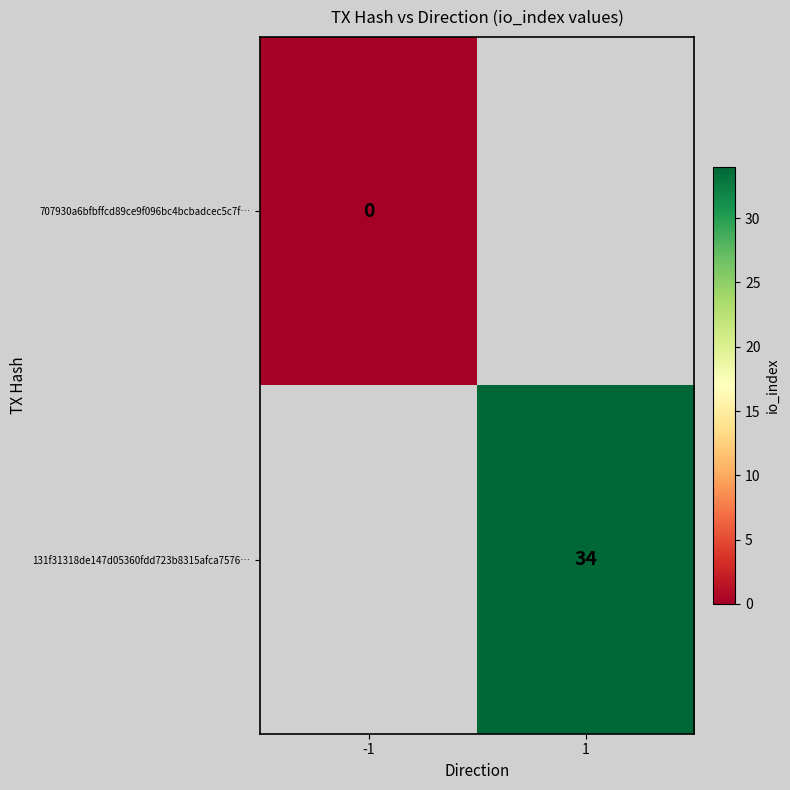

The value of 131f31318de147d05360fdd723b8315afca7576… at 1 is 20. True or false?

False